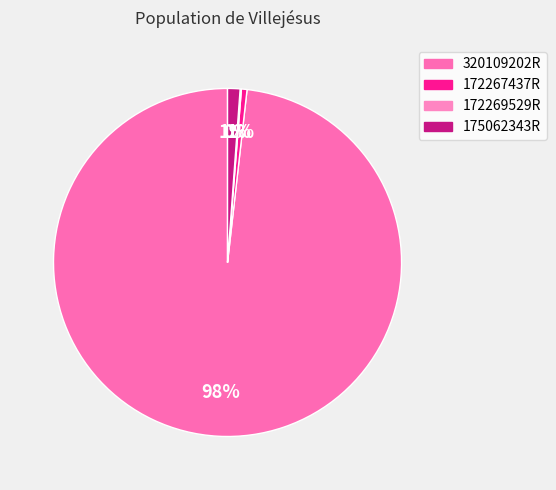

Count the number of slices in the pie.

4